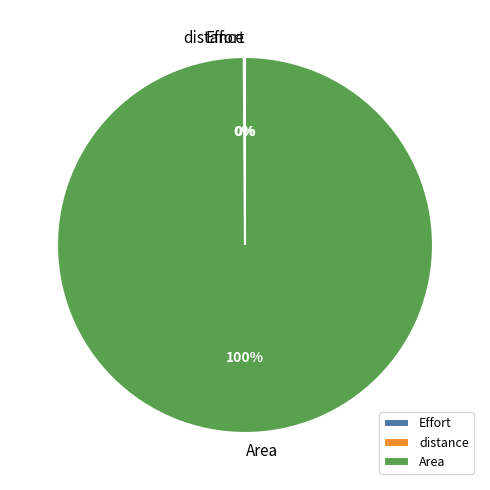

To the nearest percent, what is the difference between the largest and smallest slice percentages?

100%